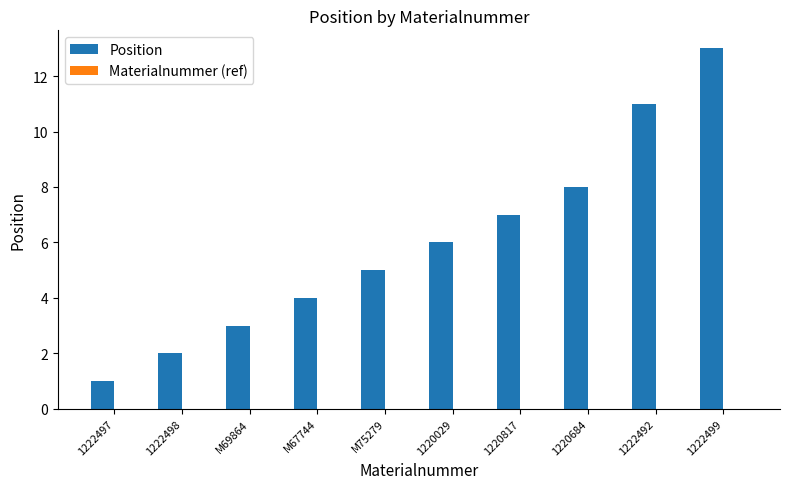

The Position series shows 1.0 at 1222497. True or false?

True